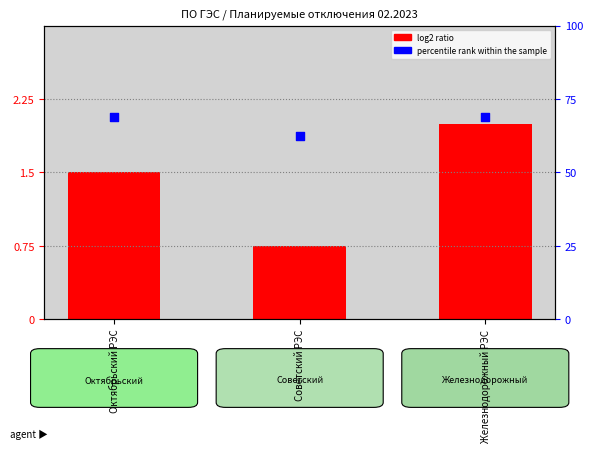

Is the value of log2 ratio at Советский РЭС greater than the value of percentile rank within the sample at Октябрьский РЭС?

No